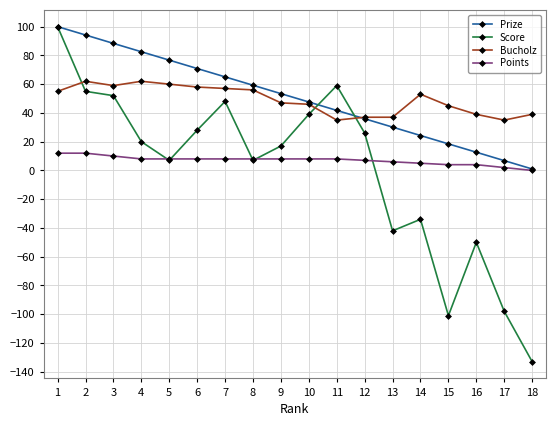

What is the value of the Points point at the 12th from the left?

7.0